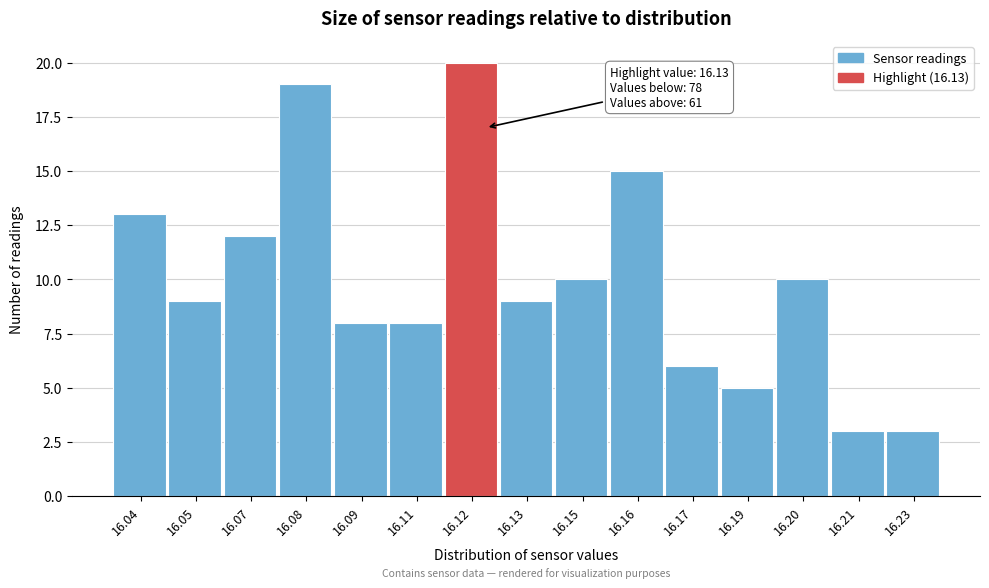

Reading left to right, list all the values displayed in this chart.

13	9	12	19	8	8	20	9	10	15	6	5	10	3	3